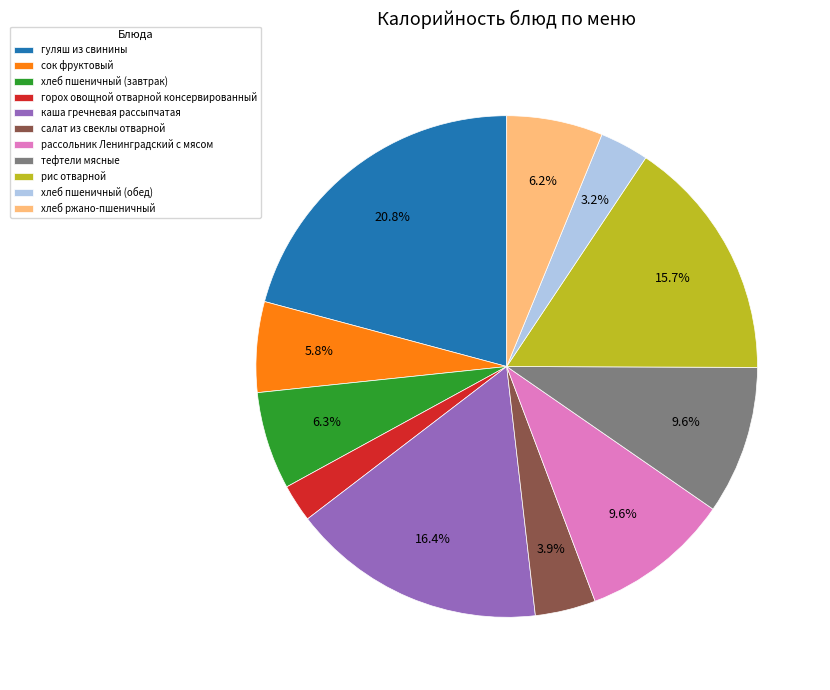

What percentage is the горох овощной отварной консервированный slice, to the nearest percent?

2%